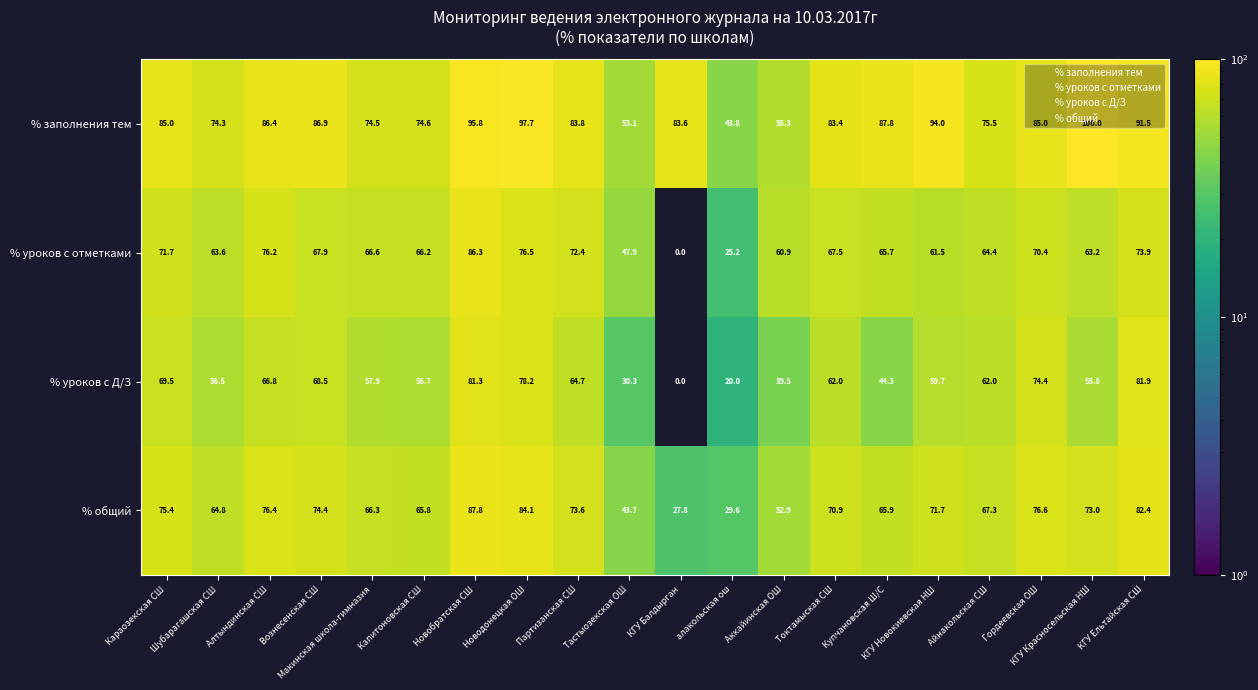

What is the maximum value shown in the chart?

100.0